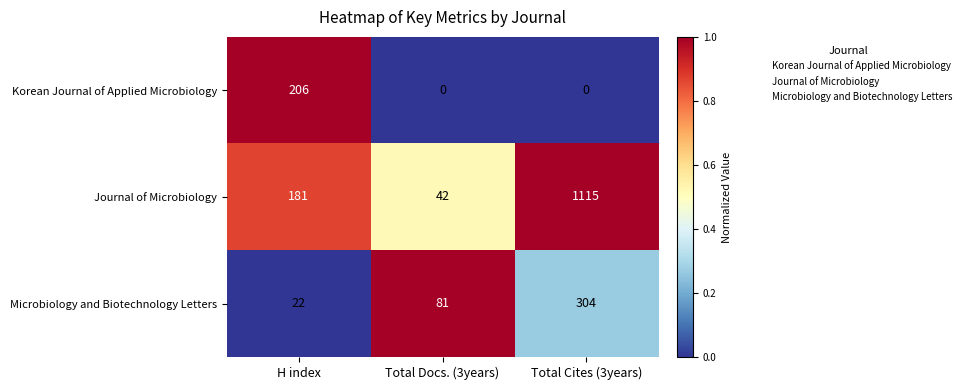

What is the total value across all series at Total Cites (3years)?

1419